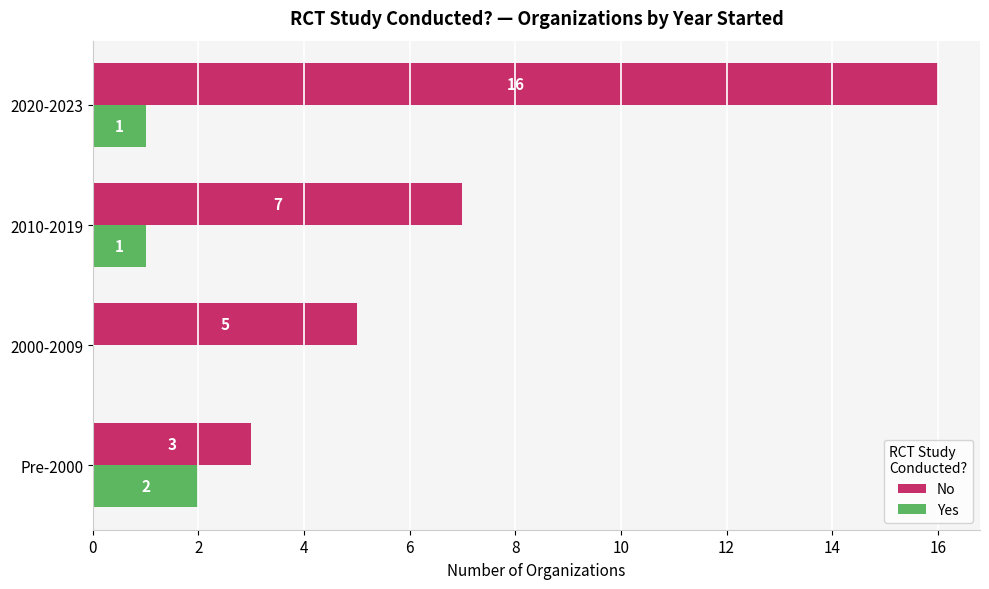

How many Yes values are between 1 and 2?

3